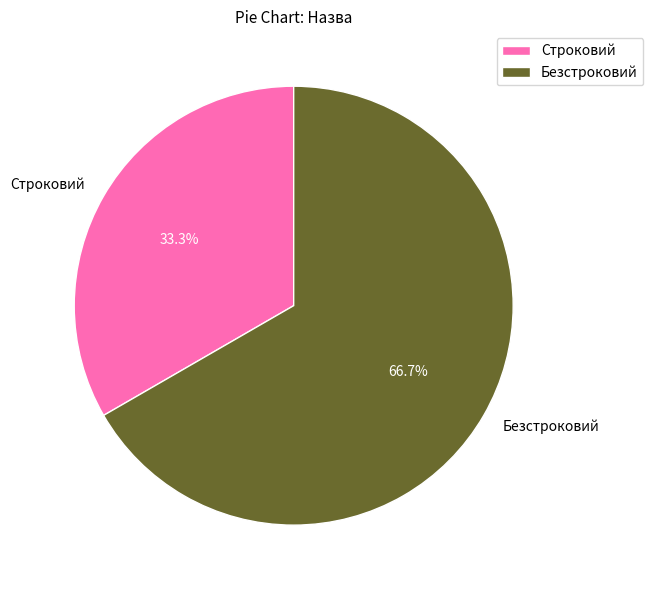

Between Строковий and Безстроковий, which is larger?

Безстроковий